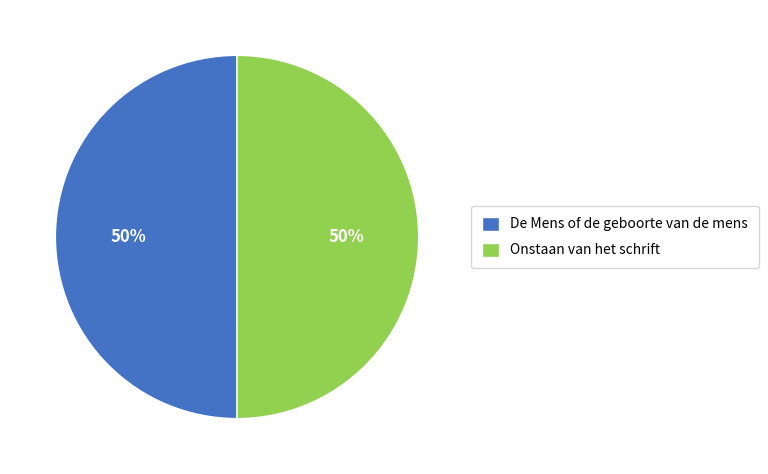

Approximately how many times larger is the value at De Mens of de geboorte van de mens compared to Onstaan van het schrift?

1.0